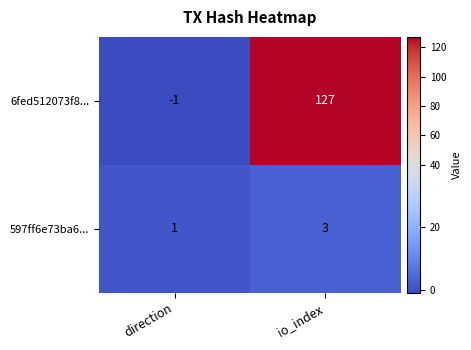

What is the difference between the maximum and minimum values in the 6fed512073f8... series?

128